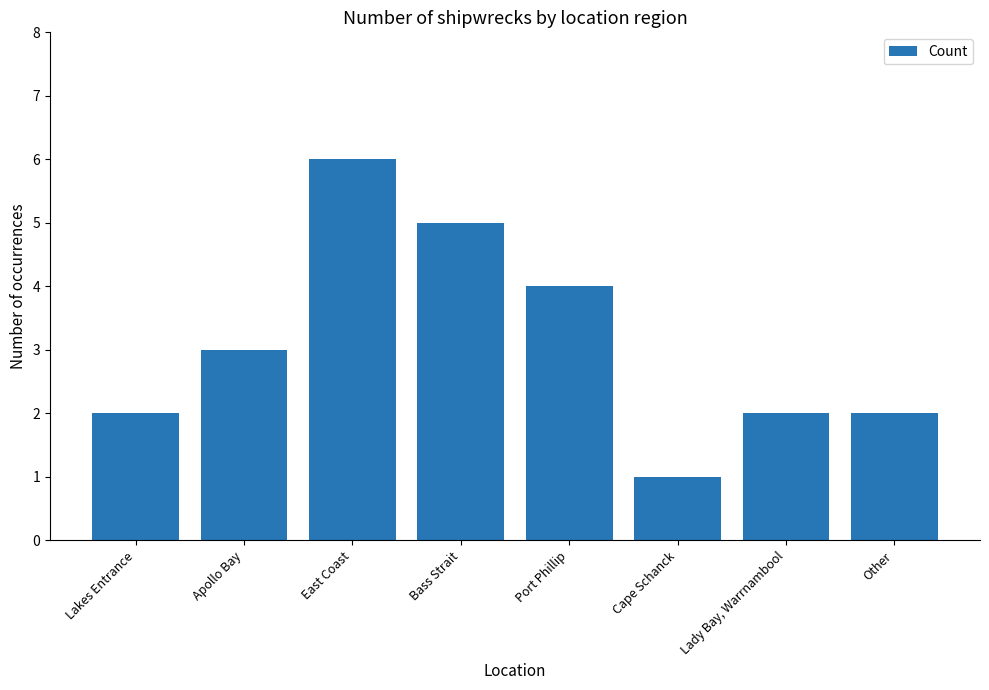

What position from the left is Lady Bay, Warrnambool?

7